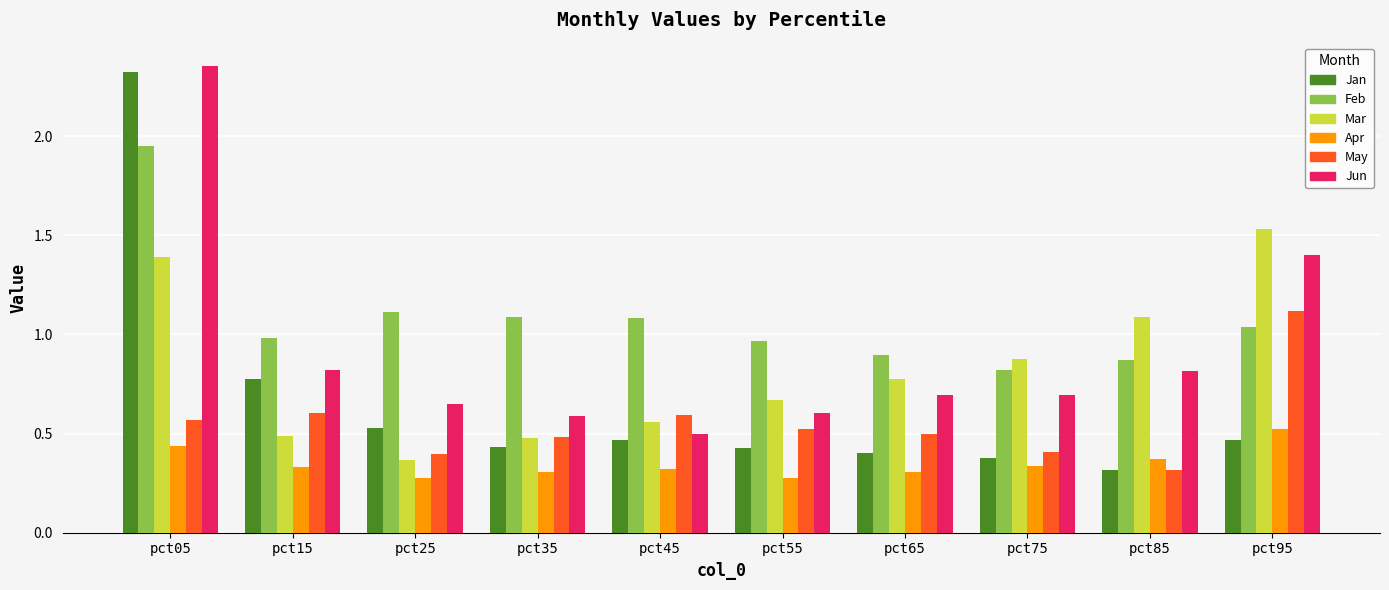

What is the maximum value for May?

1.1